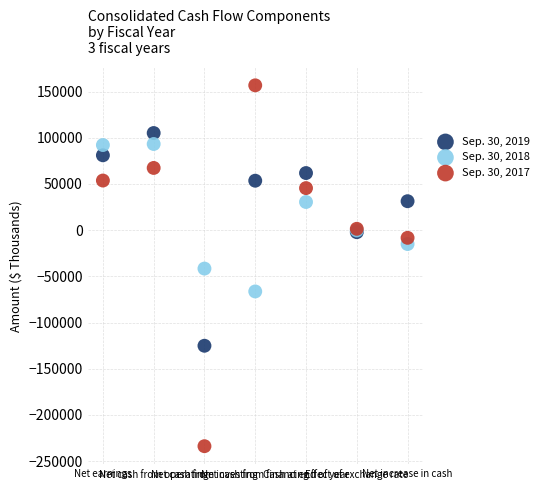

Which series has the widest spread of Y values?

Sep. 30, 2017